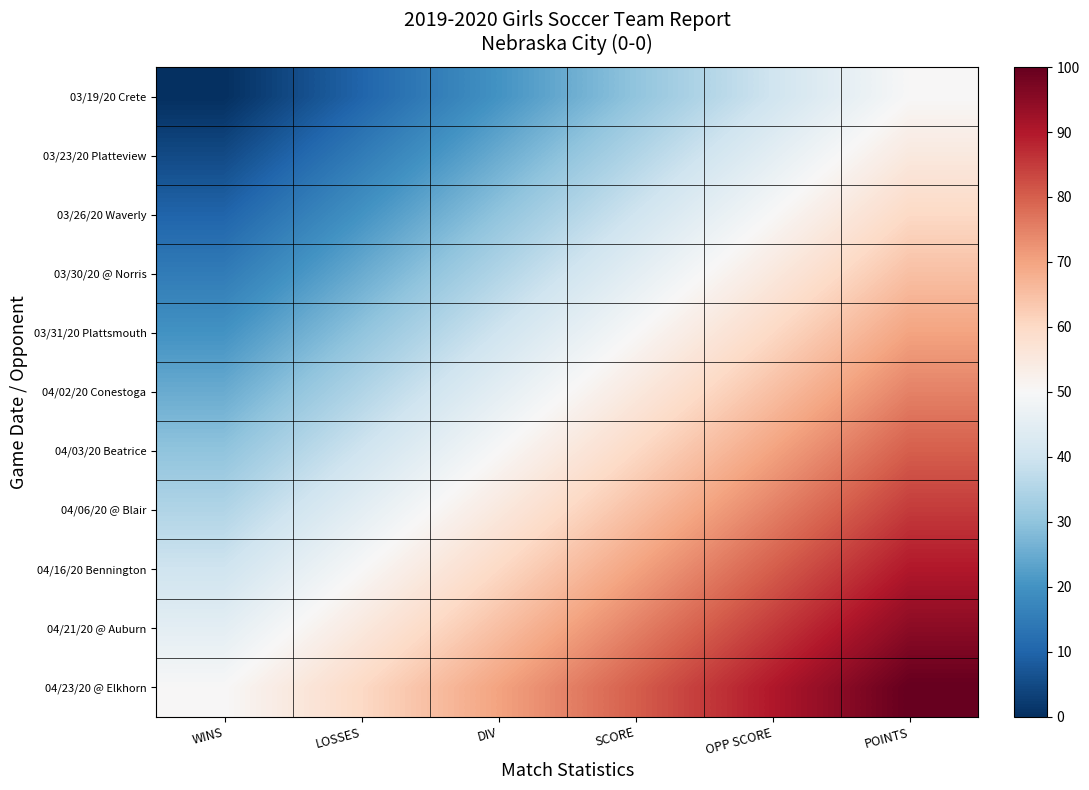

What is the difference between the highest and lowest values at OPP SCORE?

50